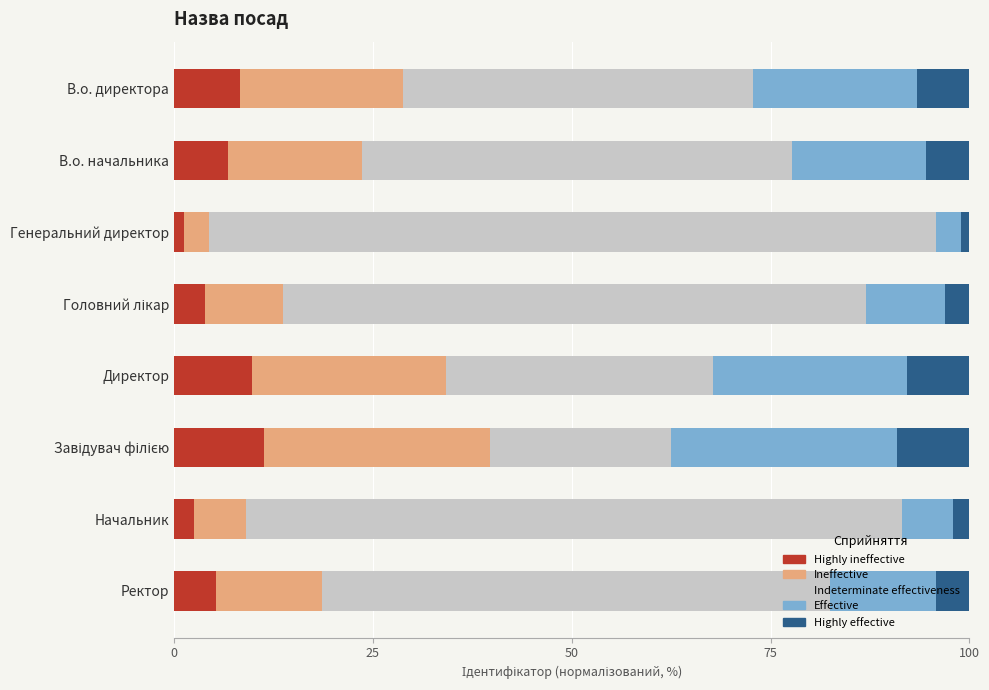

What is the approximate value of Highly ineffective at Ректор?

5.3